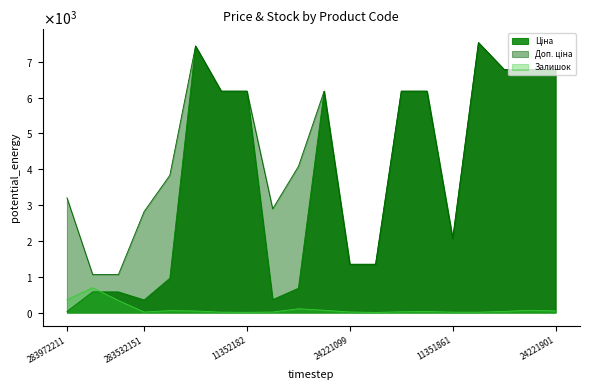

Reading left to right, list all the values displayed in this chart.

Ціна: 283972211=32.0	271702230=578.1	271702229=578.1	283532151=352.6	283892151=958.4	284392211=7444.6	11352184=6182.6	11352182=6182.6	283522151=362.1	283502182=680.4	11352151=6182.6	24221099=1347.9	24221043=1347.9	11352036=6182.6	11352034=6182.6	11351861=2066.2	208461456=7539.3	24222037=6787.1	24222031=6787.1	24221901=6787.1
Доп. ціна: 283972211=3205.0	271702230=1060.0	271702229=1060.0	283532151=2821.2	283892151=3833.8	284392211=7444.6	11352184=6182.6	11352182=6182.6	283522151=2896.6	283502182=4082.3	11352151=6182.6	24221099=1348.0	24221043=1348.0	11352036=6182.6	11352034=6182.6	11351861=2066.0	208461456=7539.3	24222037=6787.1	24222031=6787.1	24221901=6787.1
Залишок: 283972211=360.0	271702230=694.0	271702229=337.0	283532151=15.0	283892151=55.0	284392211=44.0	11352184=11.0	11352182=7.0	283522151=15.0	283502182=106.0	11352151=65.0	24221099=16.0	24221043=4.0	11352036=22.0	11352034=29.0	11351861=12.0	208461456=11.0	24222037=32.0	24222031=64.0	24221901=46.0